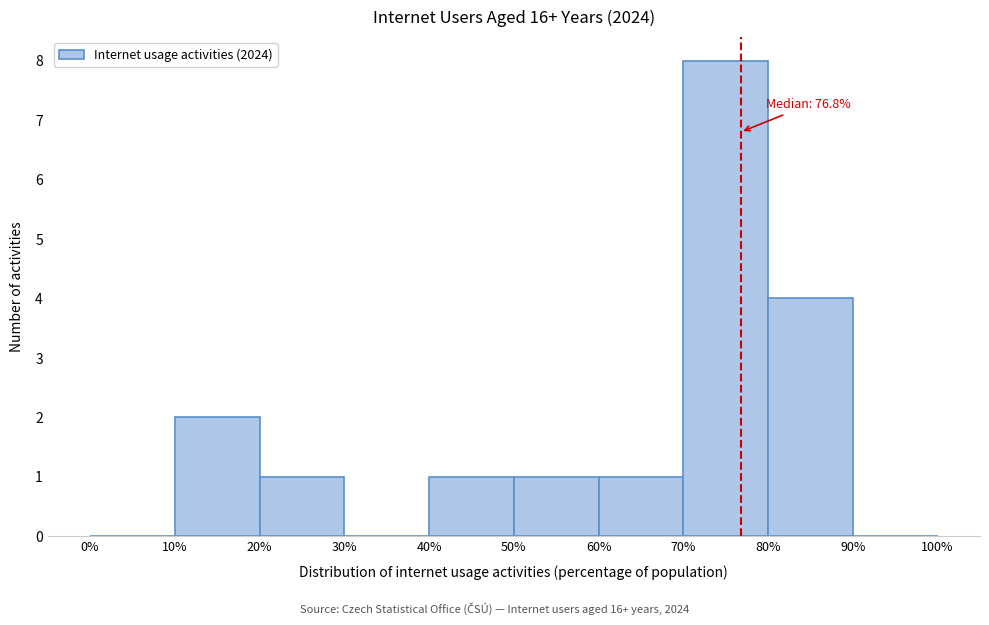

Over which range of the x-axis is the bar tallest?

70% to 80%